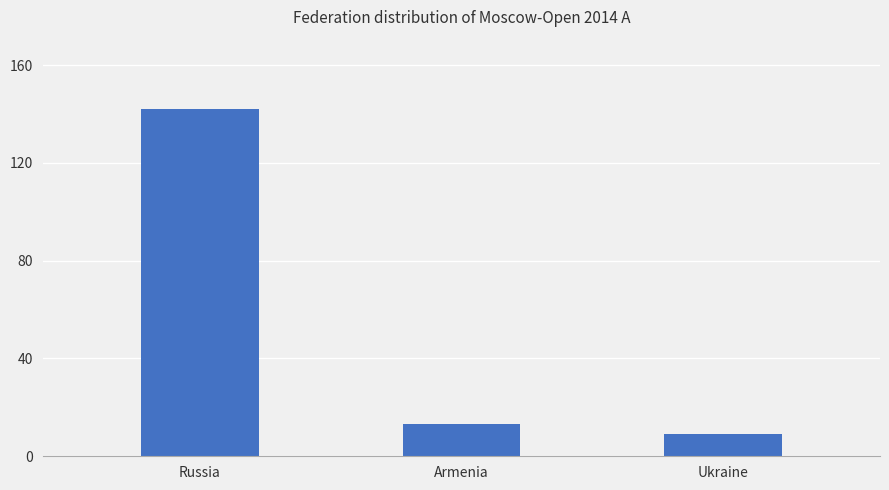

How many bars are there in total?

3